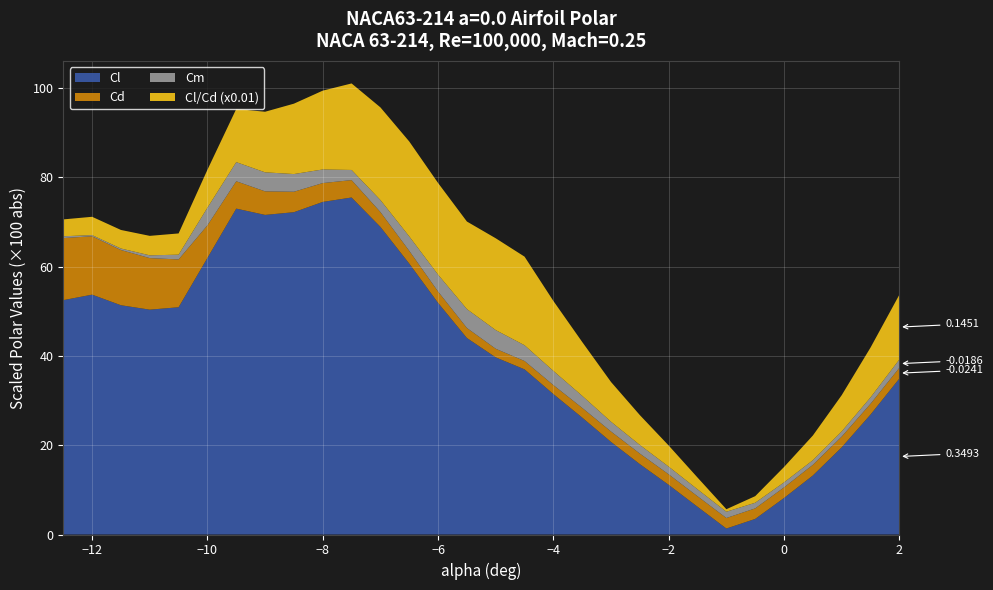

Reading left to right, transcribe all the data shown in this chart.

Cl: -0.5	-0.5	-0.5	-0.5	-0.5	-0.6	-0.7	-0.7	-0.7	-0.7	-0.8	-0.7	-0.6	-0.5	-0.4	-0.4	-0.4	-0.3	-0.3	-0.2	-0.2	-0.1	-0.1	-0.0	0.0	0.1	0.1	0.2	0.3	0.3
Cd: -0.1	-0.1	-0.1	-0.1	-0.1	-0.1	-0.1	-0.1	-0.0	-0.0	-0.0	-0.0	-0.0	-0.0	-0.0	-0.0	-0.0	-0.0	-0.0	-0.0	-0.0	-0.0	-0.0	-0.0	-0.0	-0.0	-0.0	-0.0	-0.0	-0.0
Cm: 0.0	-0.0	-0.0	-0.0	-0.0	-0.0	-0.0	-0.0	-0.0	-0.0	-0.0	-0.0	-0.0	-0.0	-0.0	-0.0	-0.0	-0.0	-0.0	-0.0	-0.0	-0.0	-0.0	-0.0	-0.0	-0.0	-0.0	-0.0	-0.0	-0.0
Cl/Cd (x0.01): -0.0	-0.0	-0.0	-0.0	-0.0	-0.1	-0.1	-0.1	-0.2	-0.2	-0.2	-0.2	-0.2	-0.2	-0.2	-0.2	-0.2	-0.2	-0.1	-0.1	-0.1	-0.0	-0.0	-0.0	0.0	0.0	0.1	0.1	0.1	0.1